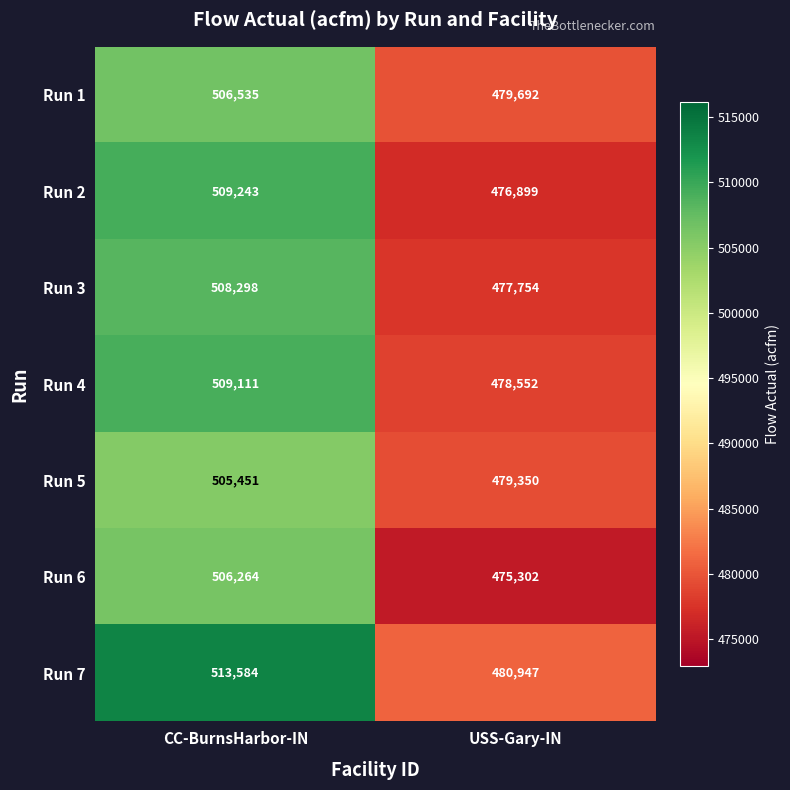

Rank the series at USS-Gary-IN from lowest to highest value.

Run 6, Run 2, Run 3, Run 4, Run 5, Run 1, Run 7